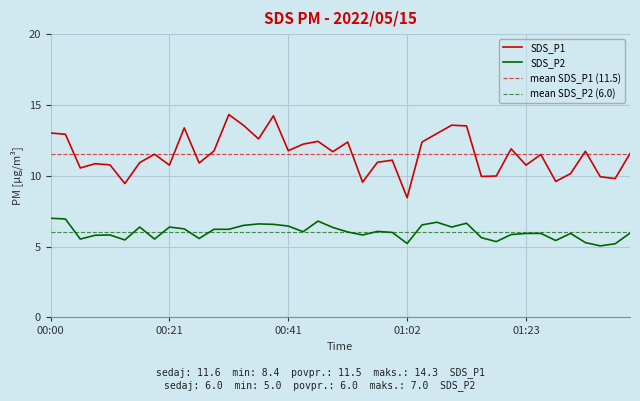

True or false: SDS_P1 and SDS_P2 intersect in this chart.

False